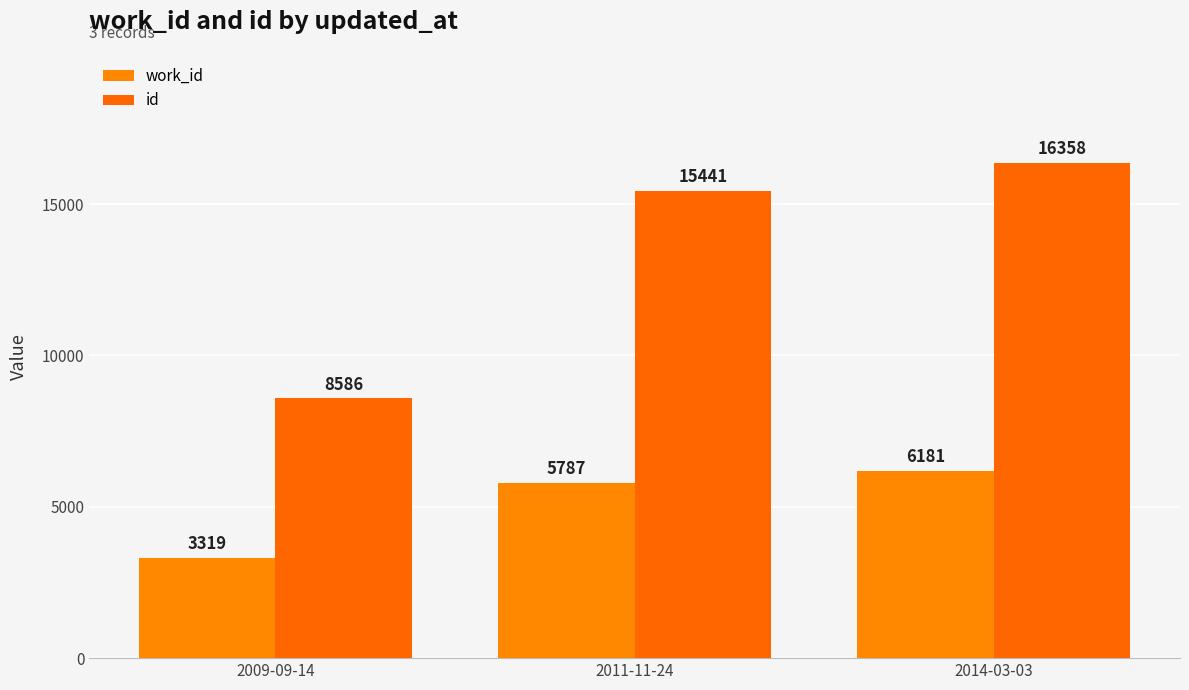

Between 2009-09-14 and 2011-11-24, which series saw the biggest shift?

id